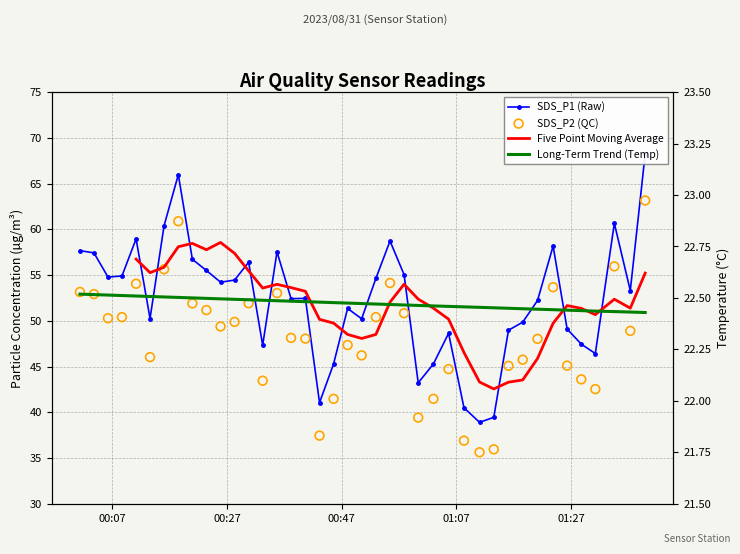

Which series reaches the minimum Y coordinate?

SDS_P2